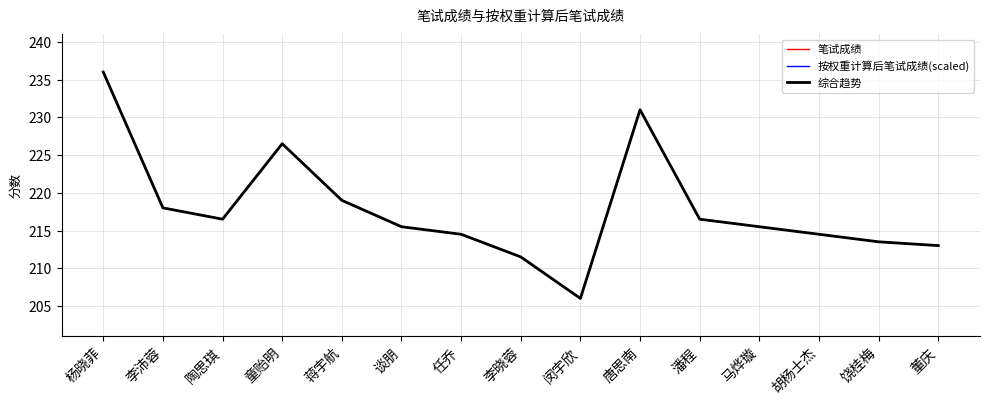

What is the total value across all series at 潘程?

649.5